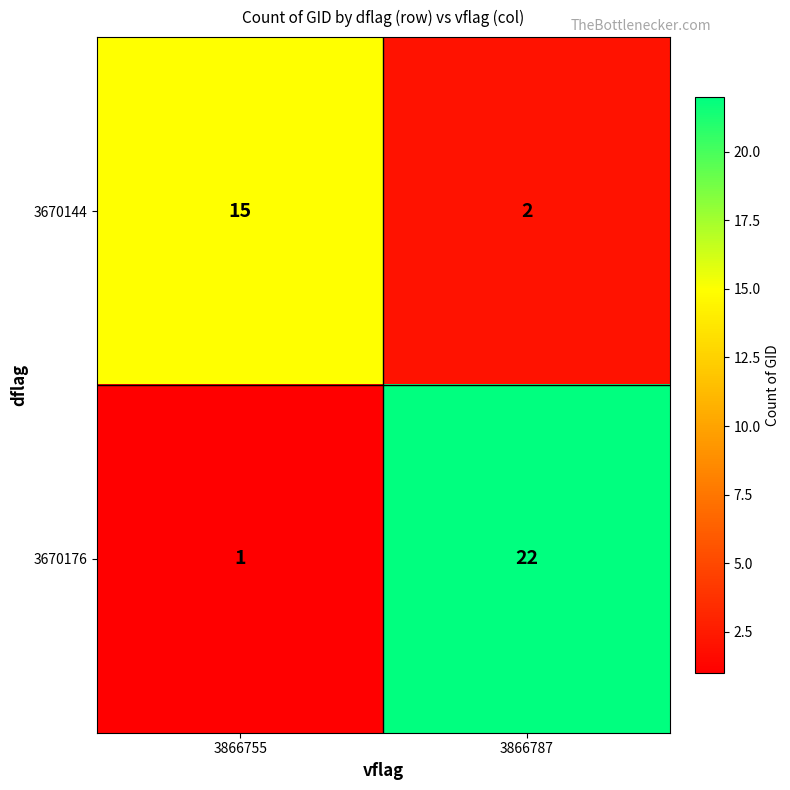

Which series has the widest spread of values?

3670176